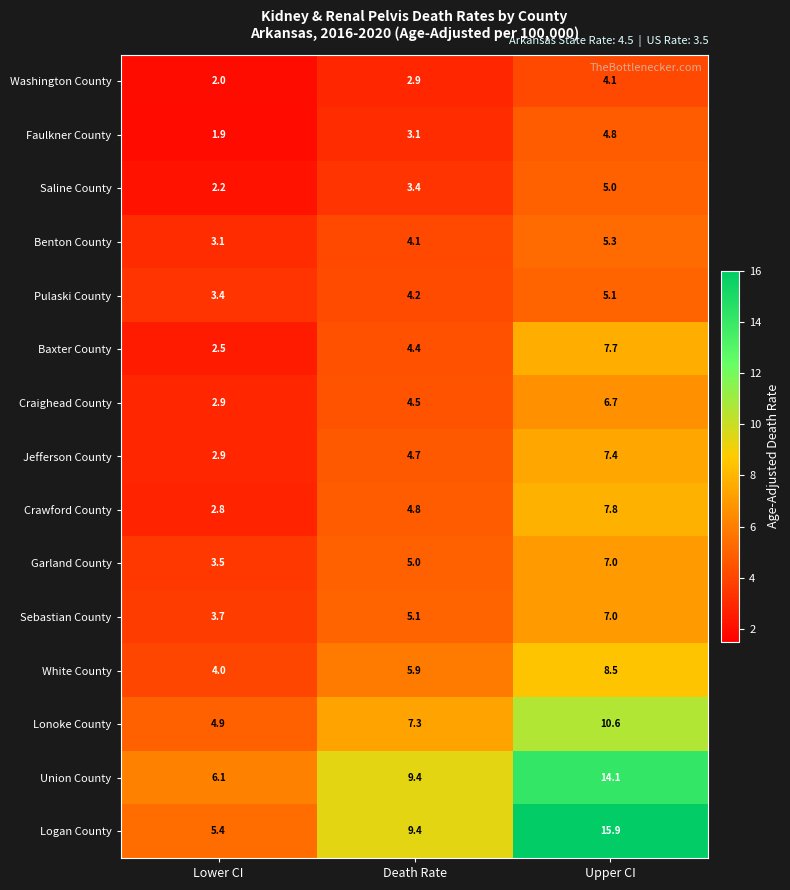

What is the difference between the highest and lowest values at Lower CI?

4.2